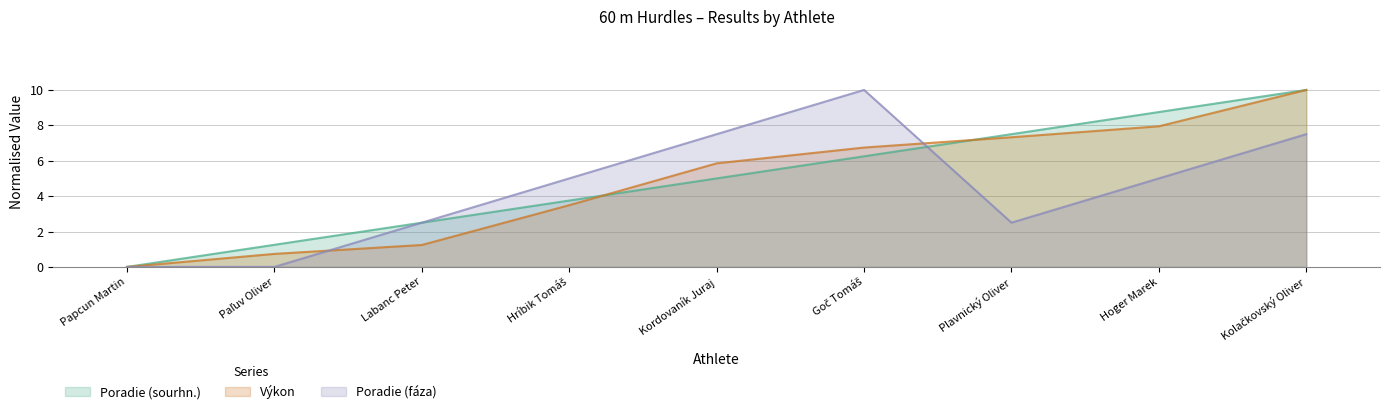

What is the difference between the second highest and second lowest values in the Poradie (sourhn.) series?

7.5